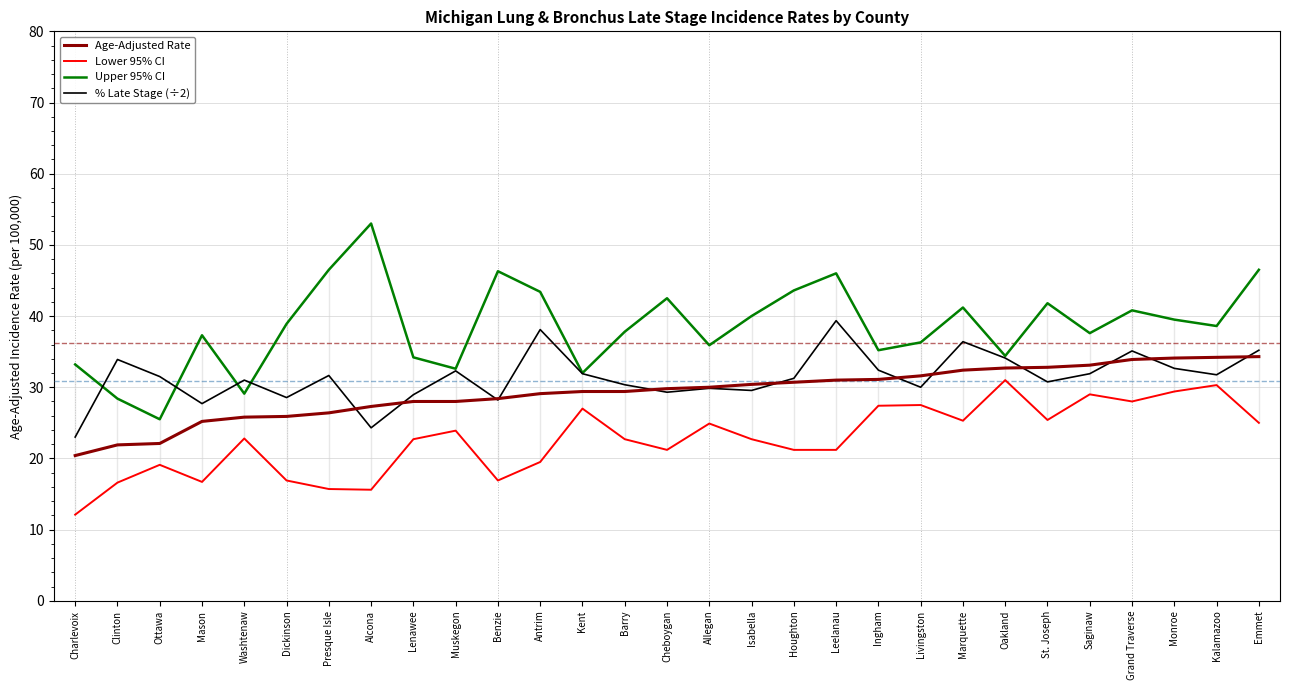

What value does the Age-Adjusted Rate series have at Leelanau?

31.0